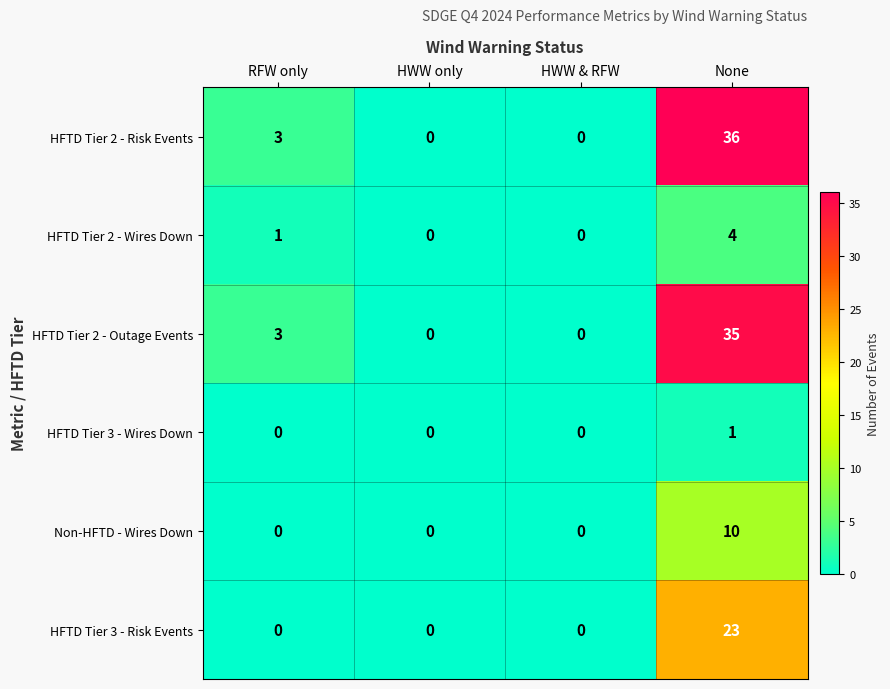

What is the total value across all series at None?

109